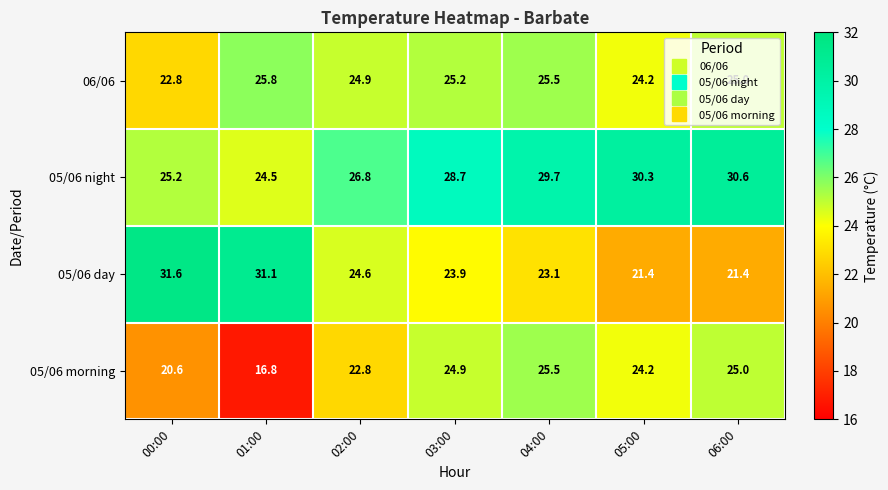

What is the approximate value of 05/06 day at 02:00?

24.6